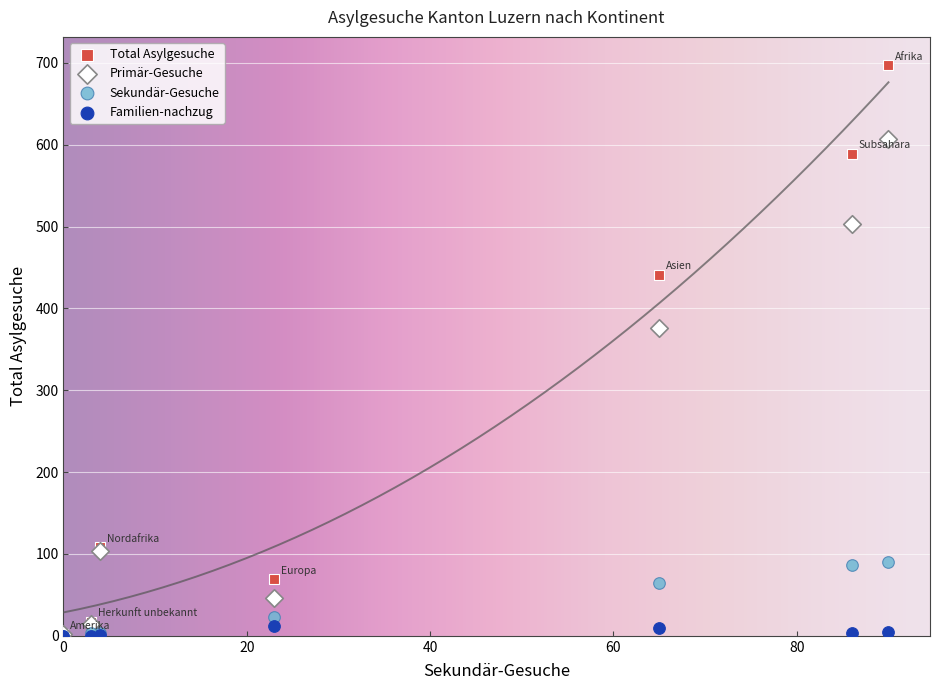

Which series has the widest spread of Y values?

Total Asylgesuche